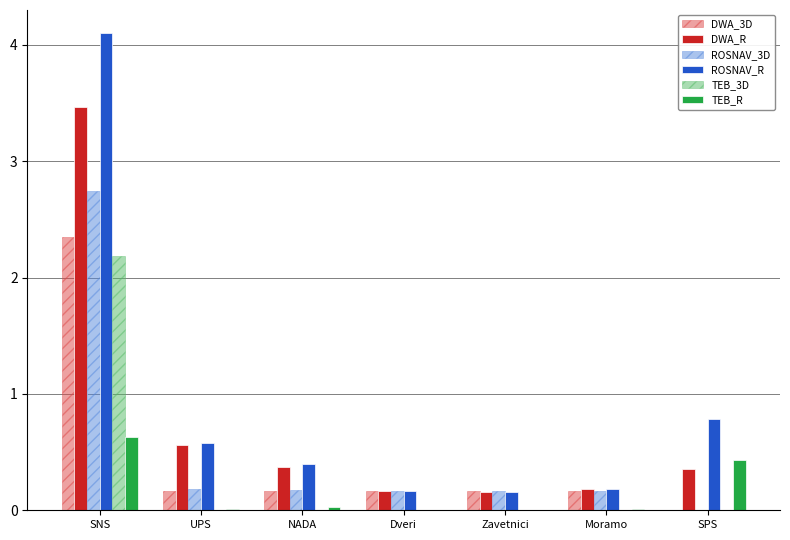

The value of DWA_3D at SNS is 0.7. True or false?

False